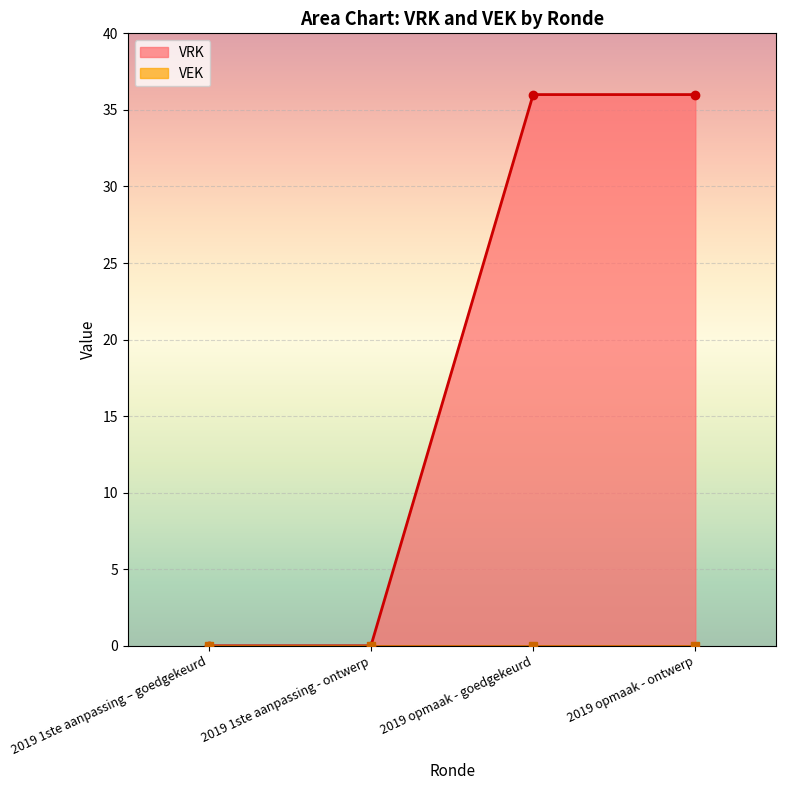

Rank the categories by value from lowest to highest.

2019 1ste aanpassing – goedgekeurd, 2019 1ste aanpassing - ontwerp, 2019 opmaak - goedgekeurd, 2019 opmaak - ontwerp